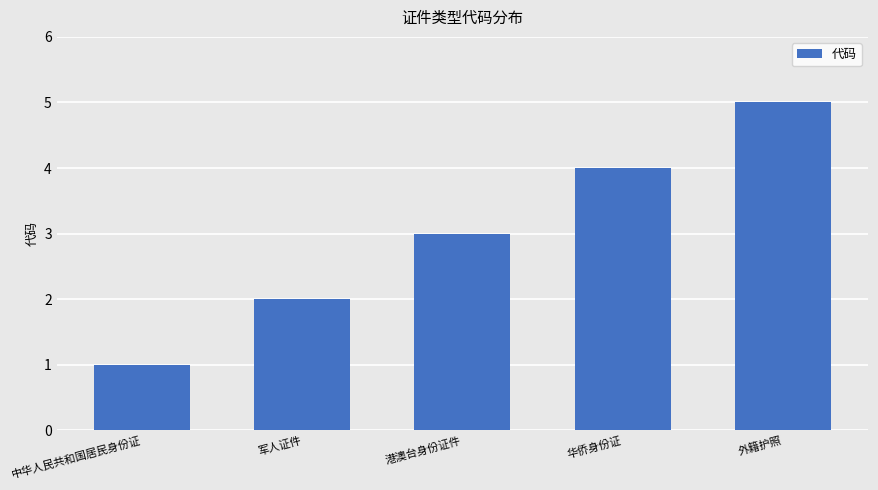

The value at 华侨身份证 is 3. True or false?

False